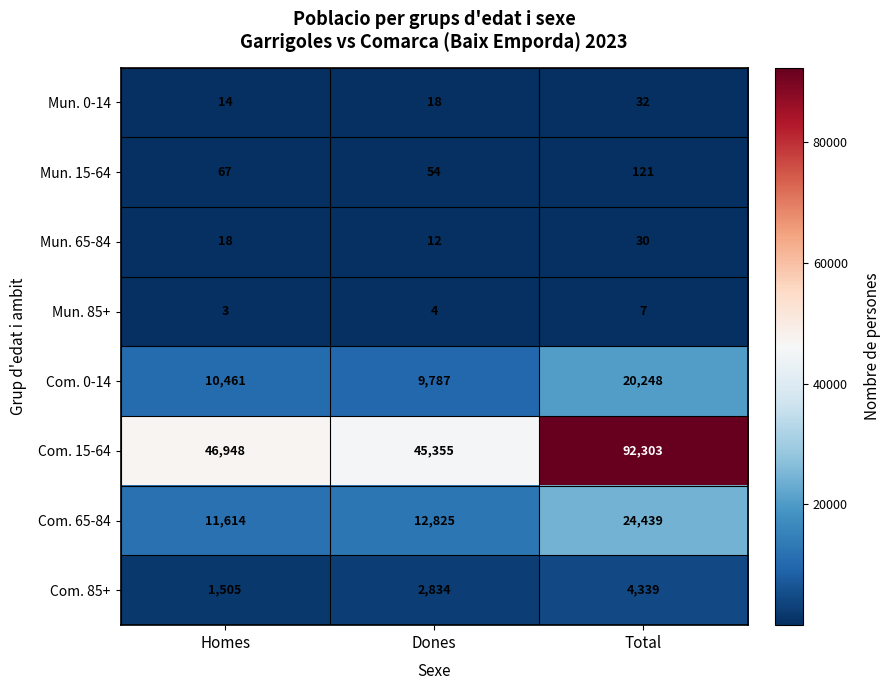

What is the difference between the highest and lowest values at Dones?

45351